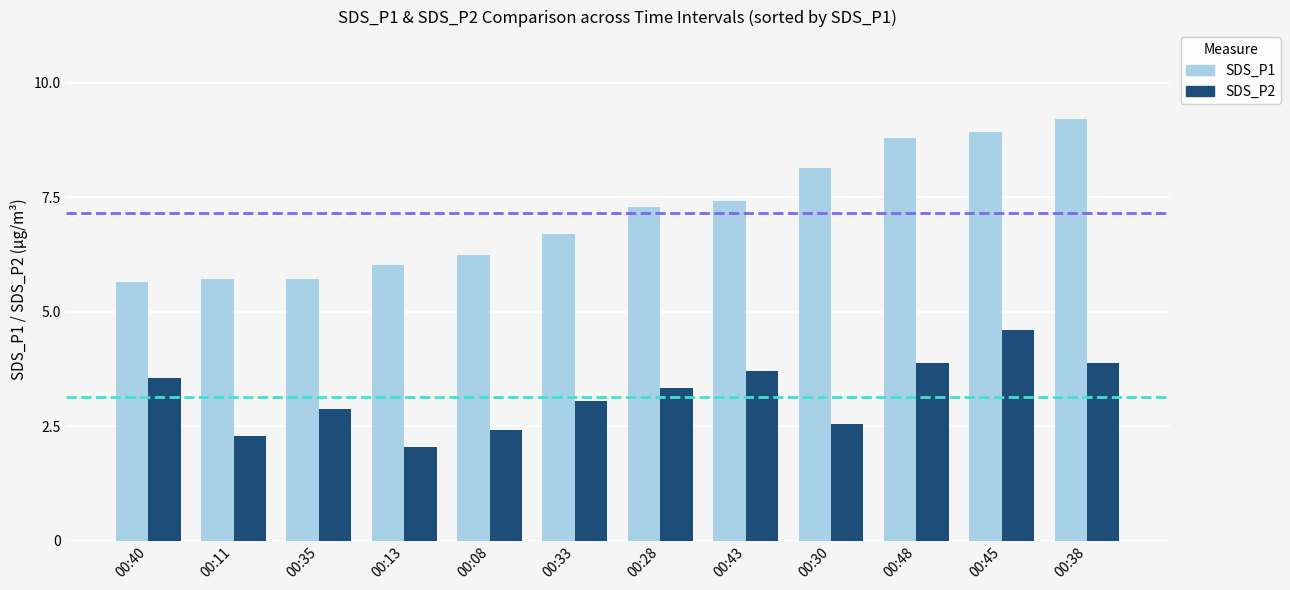

Which series has the widest spread of values?

SDS_P1